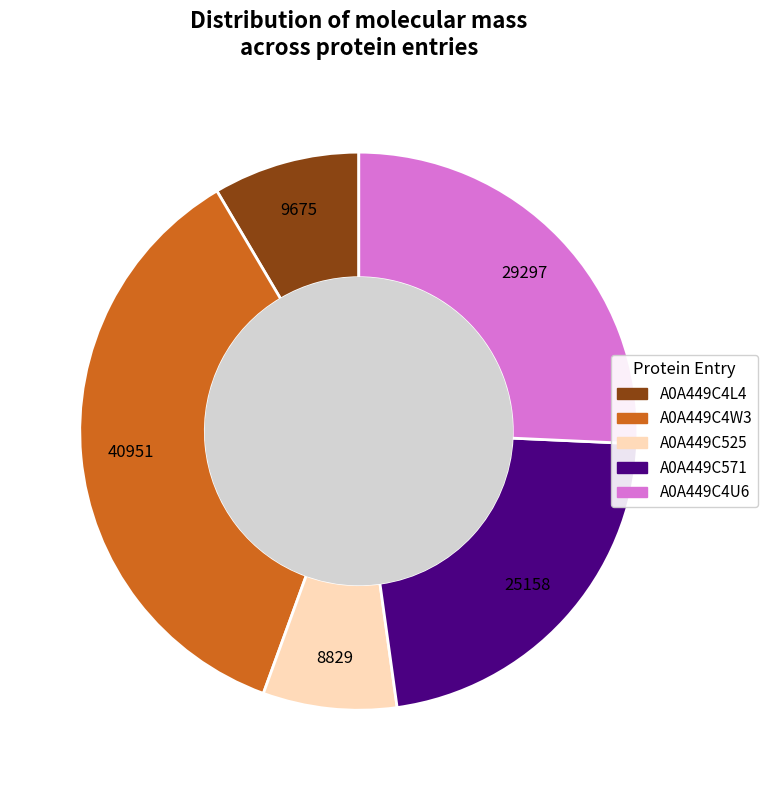

How much of the chart is everything except A0A449C525?

92.2%